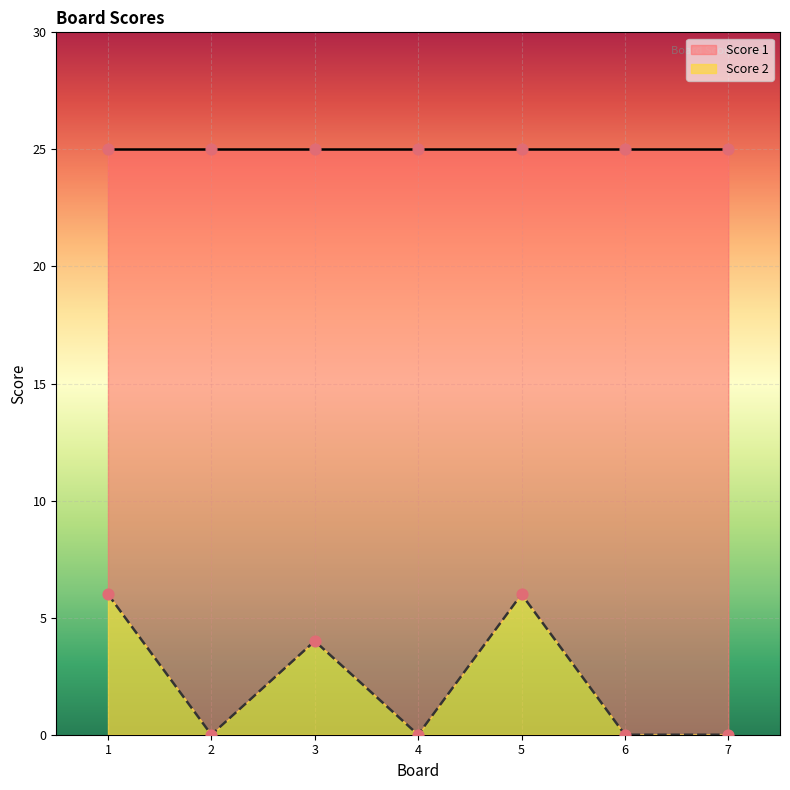

Between 7 and 1, which is larger?

1